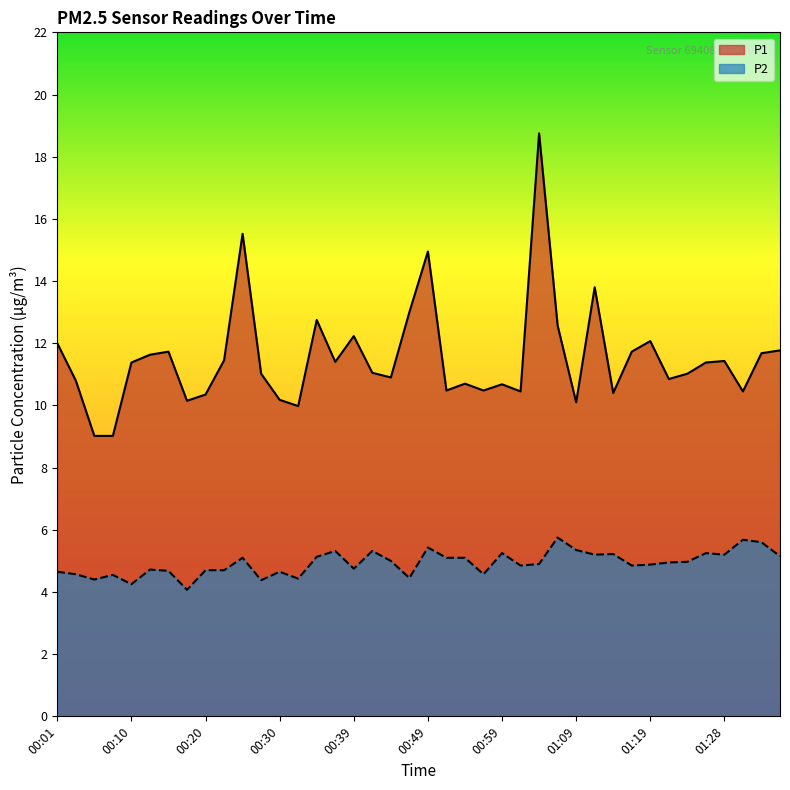

What is the average value of the P1 series?

11.5